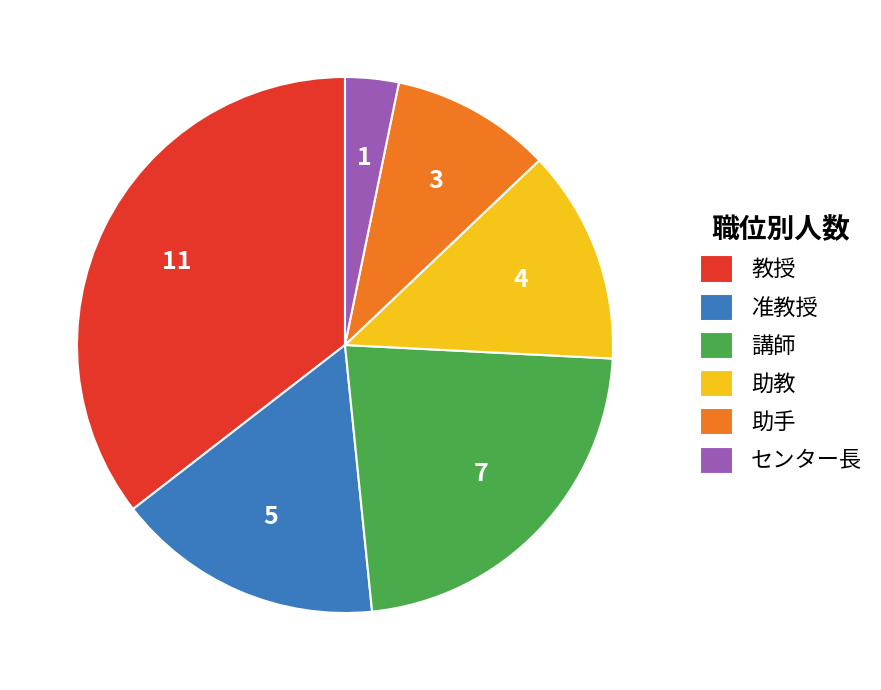

How many slices are in this pie chart?

6